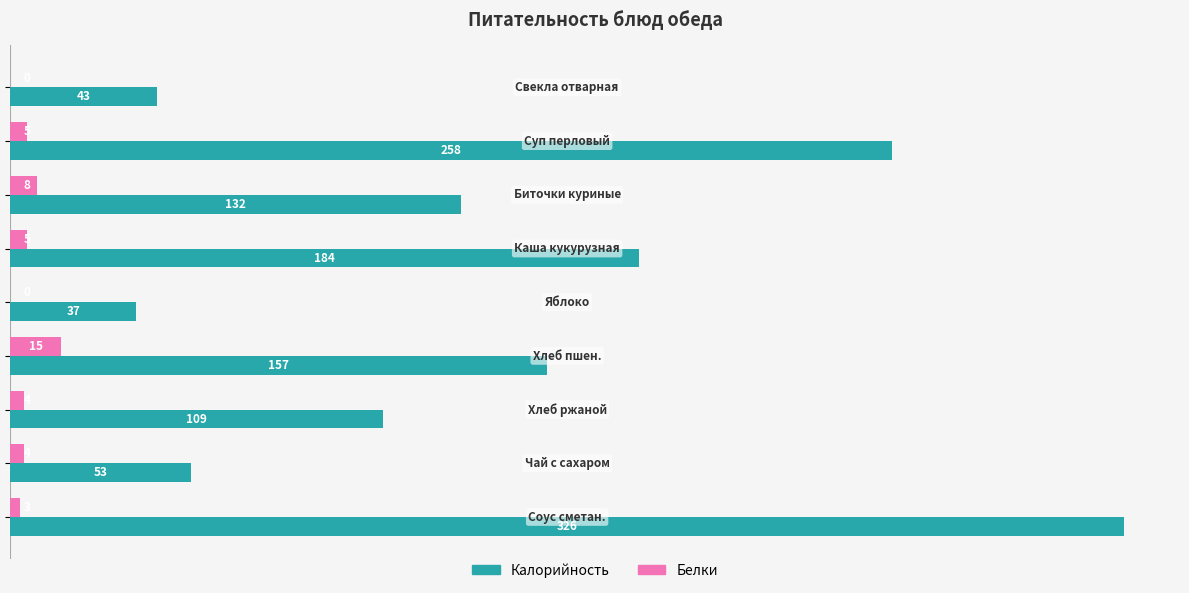

How many categories are shown in the chart?

9